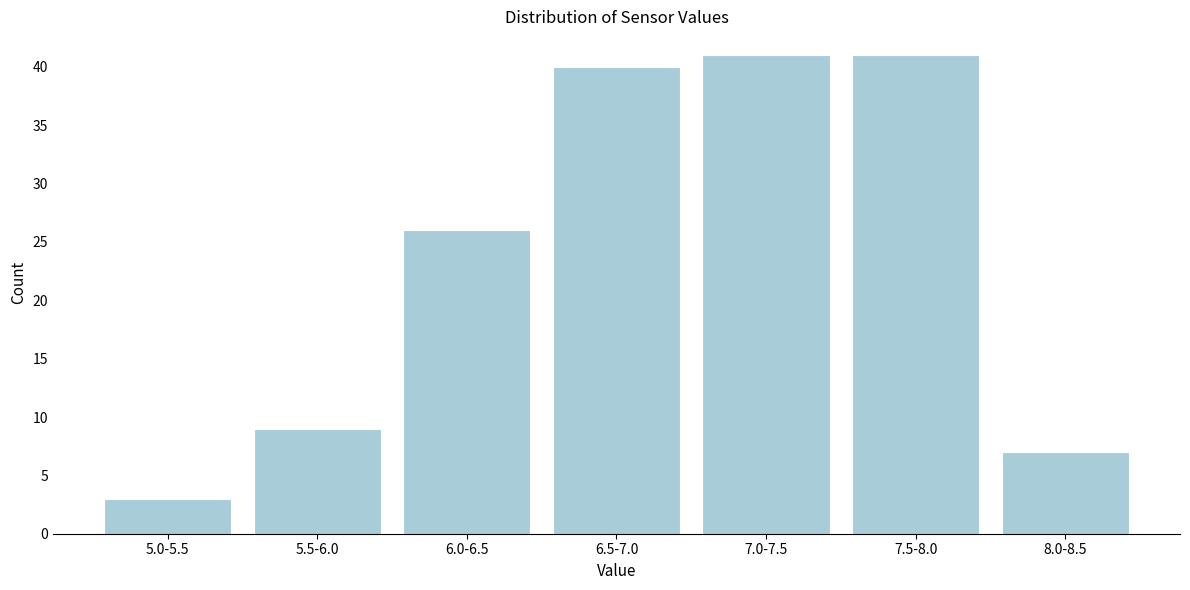

Reading left to right, extract all data points from this chart.

3	9	26	40	41	41	7